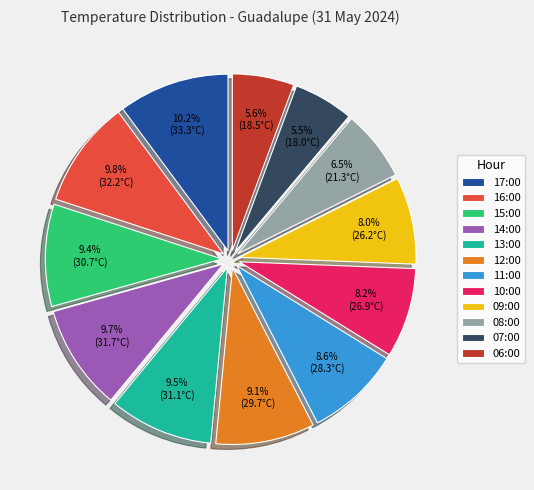

How many slices are in this pie chart?

12